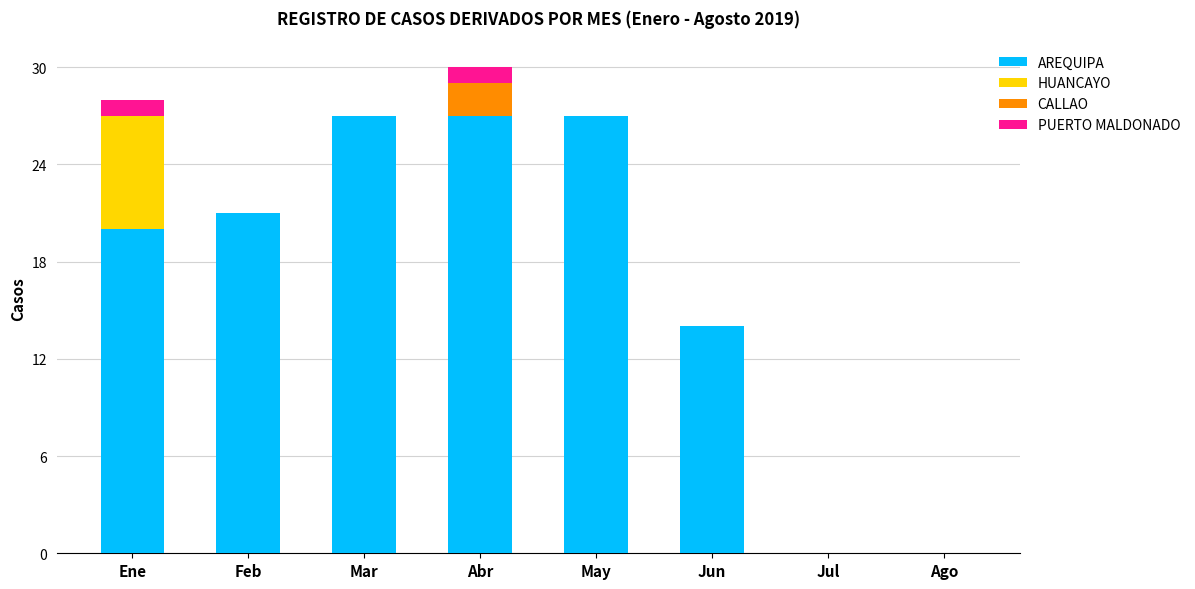

Are the bars horizontal?

No